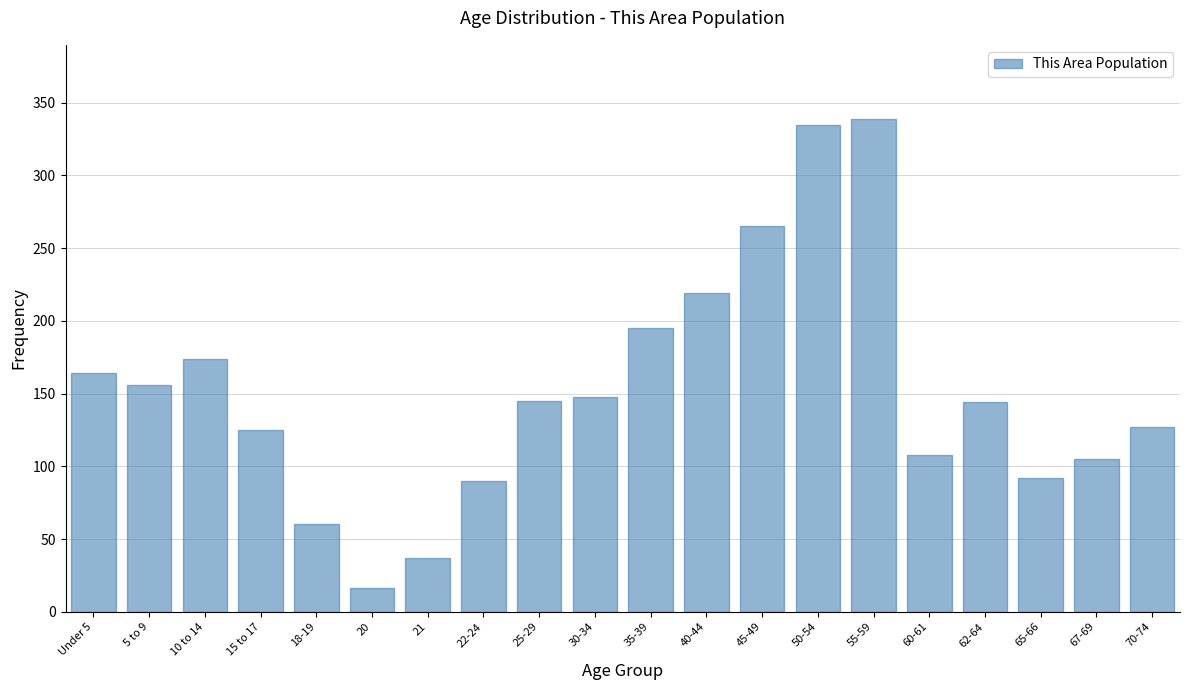

Between 67-69 and 22-24, which is larger?

67-69